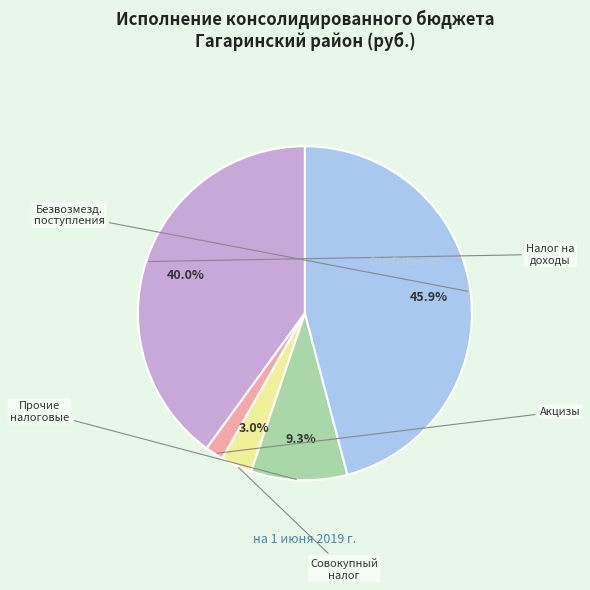

Is there a majority slice in this chart?

No